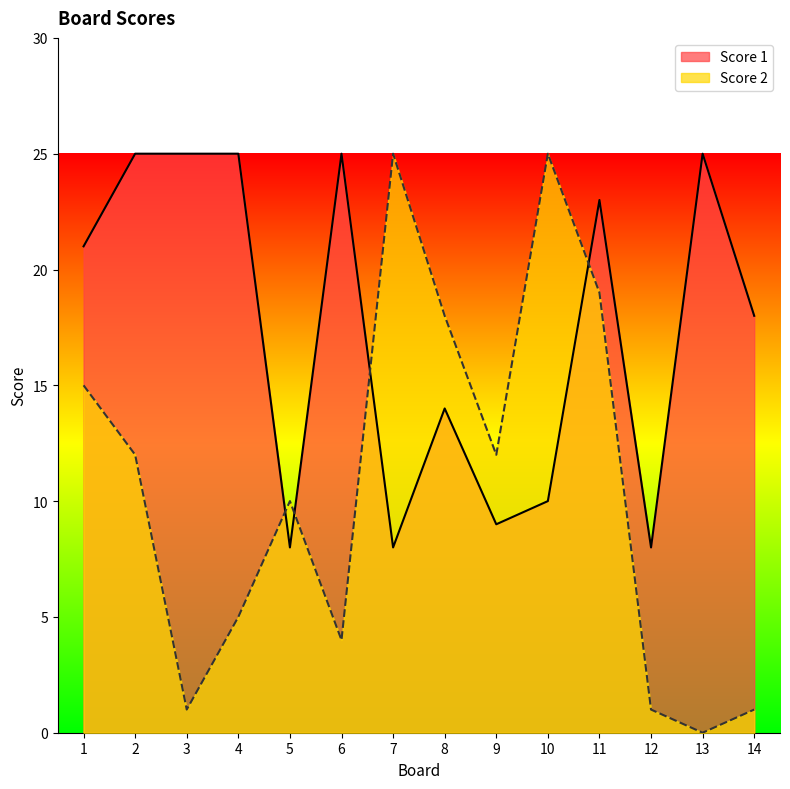

How many intersections are there between Score 2 and Score 1?

4